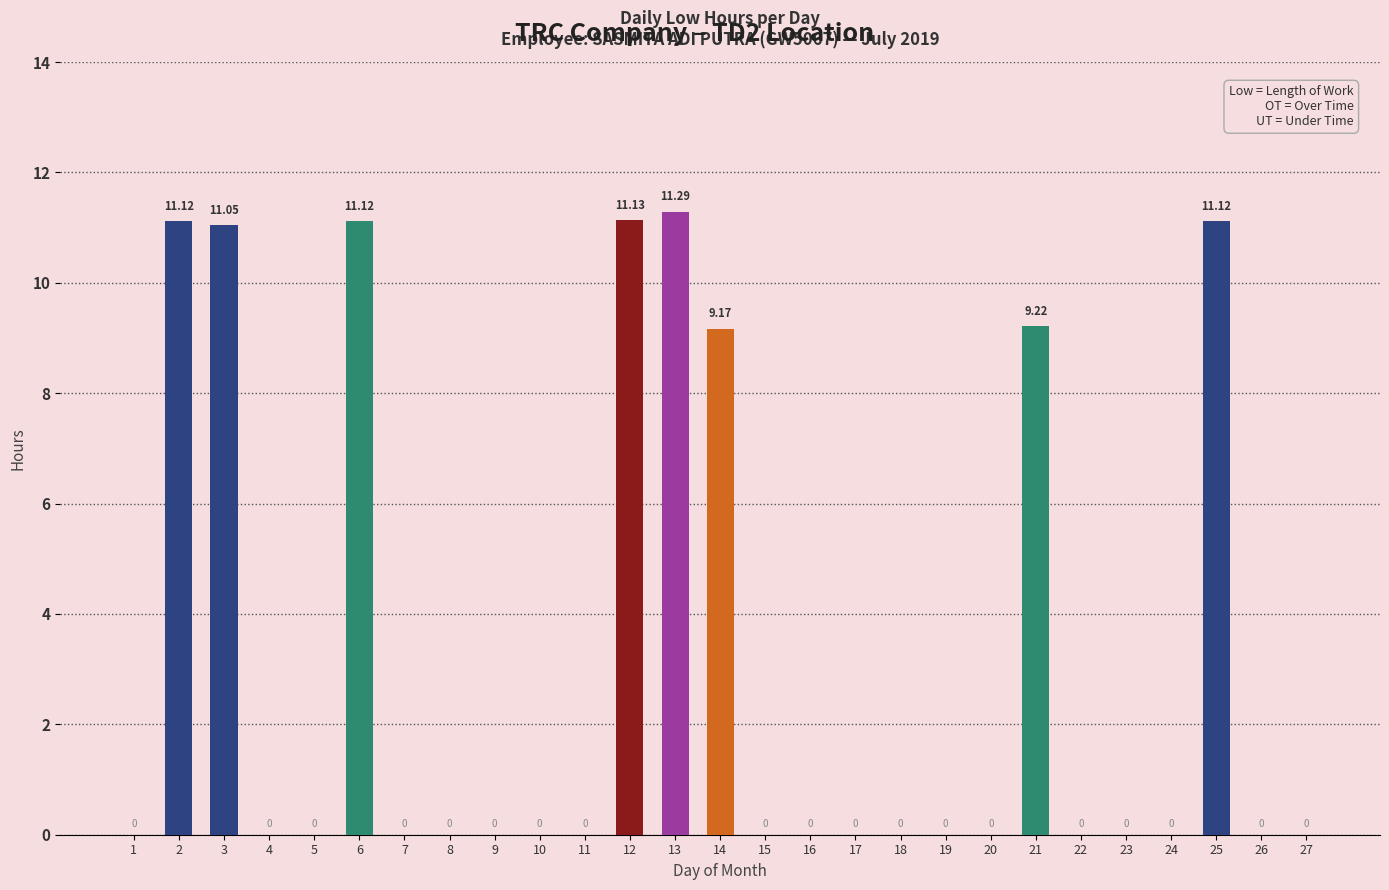

What is the change in value from 12 to 14?

-2.0